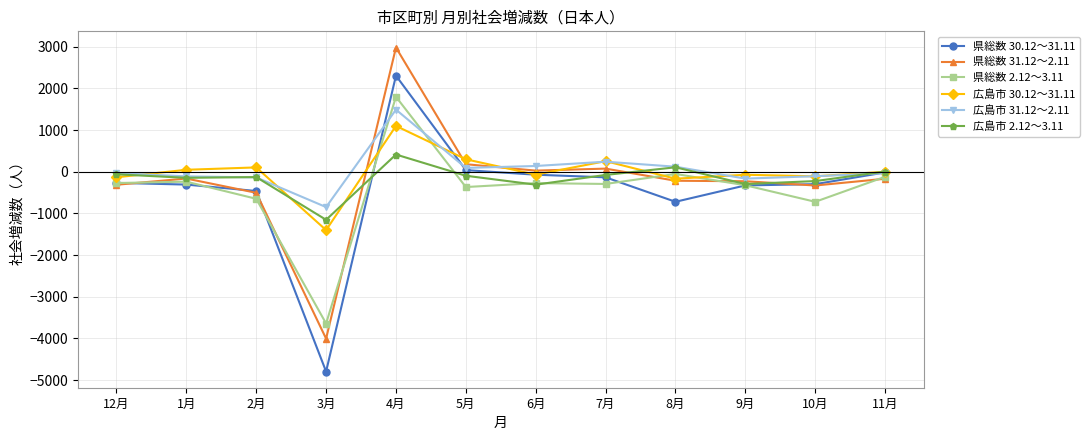

What is the value of the 広島市 2.12～3.11 point at the 11th from the left?

-225